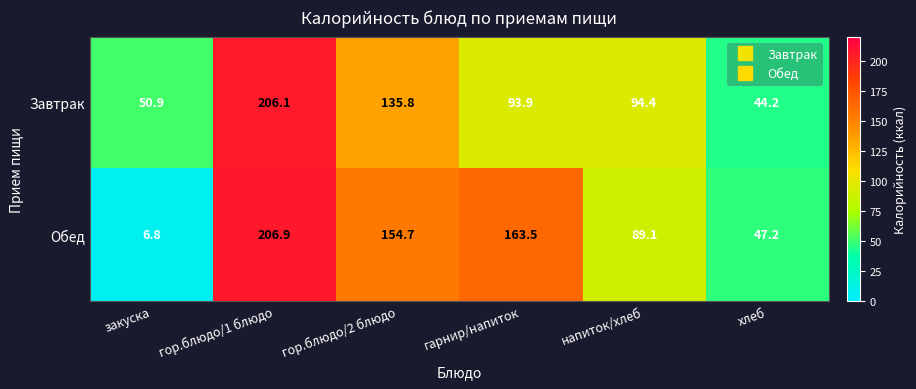

Between закуска and напиток/хлеб, which series saw the biggest shift?

Обед